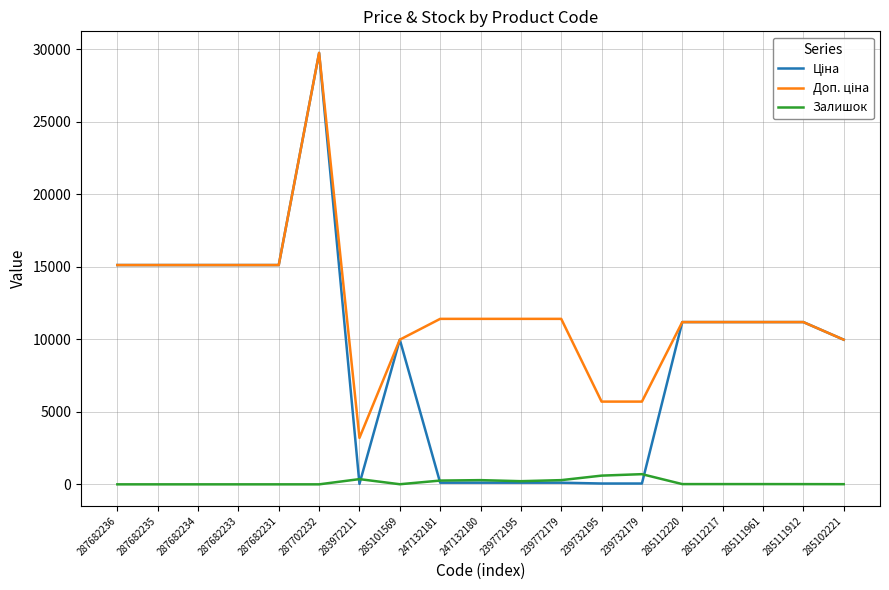

What is the average value of the Залишок series?

147.6